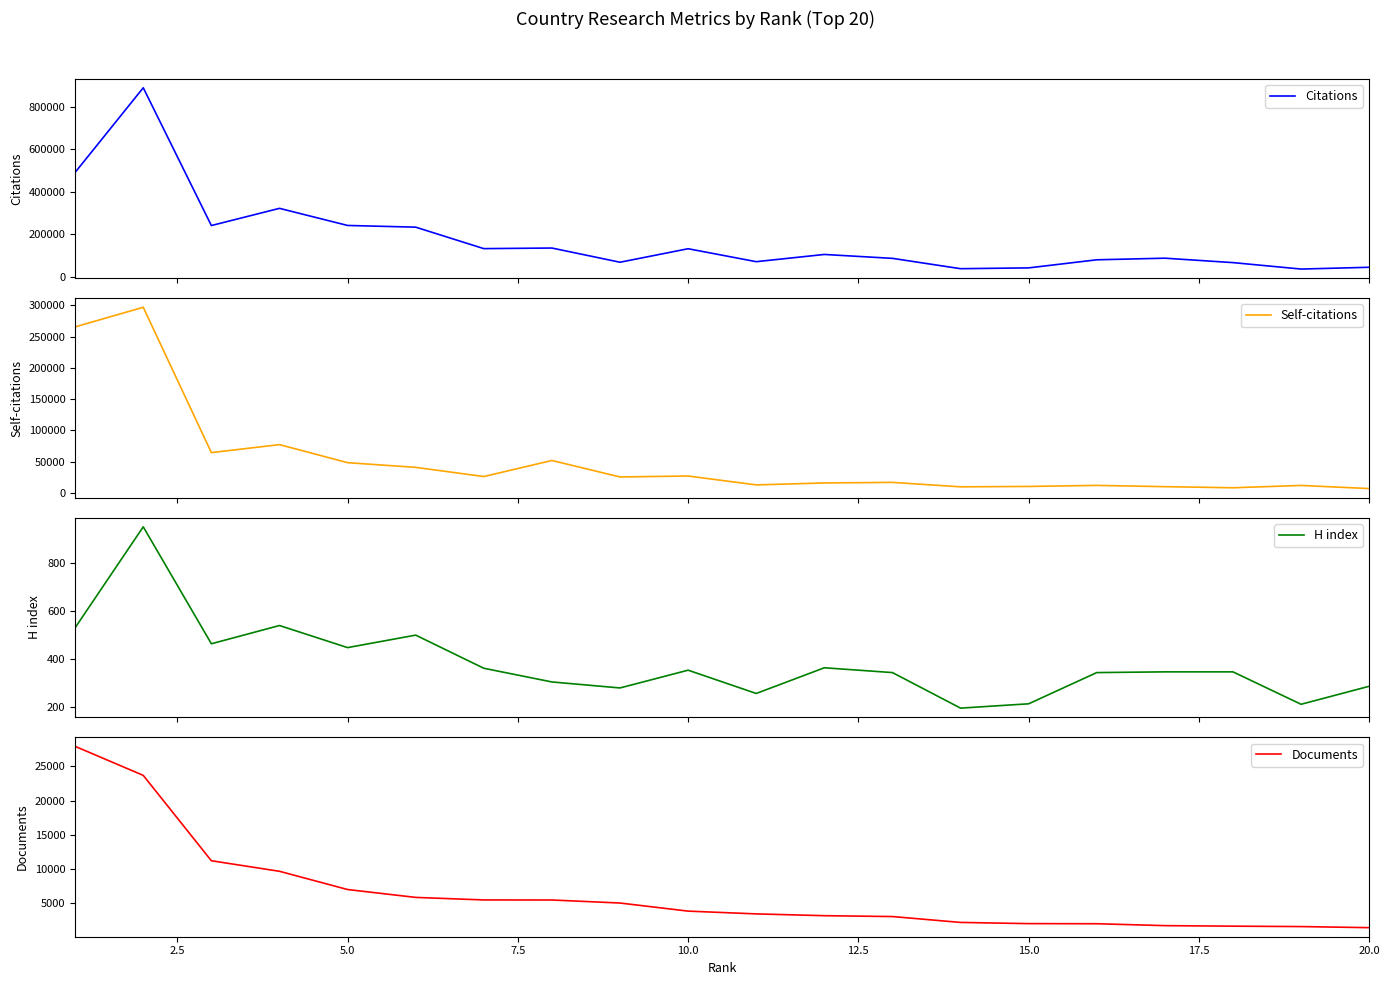

What is the maximum value for Documents?

27917